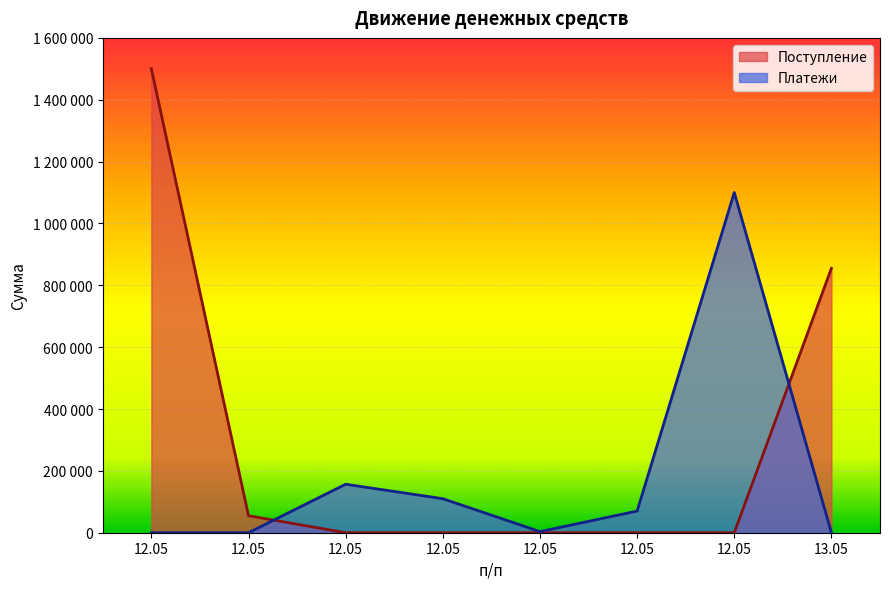

Rank the series by their maximum value, from highest to lowest.

Поступление, Платежи